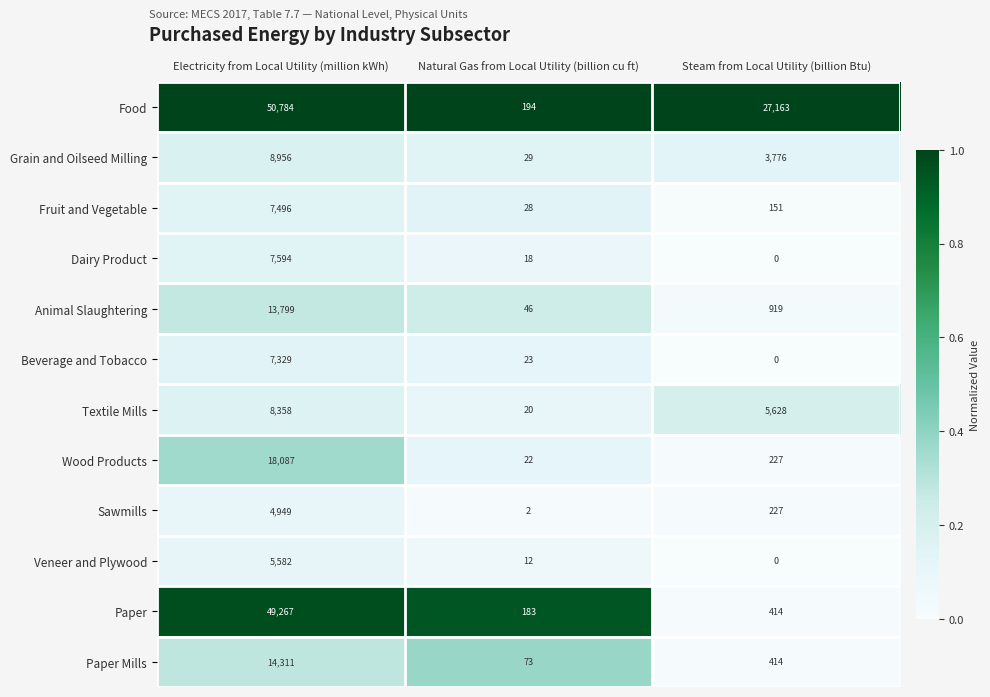

List the series in order of their peak value, lowest first.

Sawmills, Veneer and Plywood, Beverage and Tobacco, Fruit and Vegetable, Dairy Product, Textile Mills, Grain and Oilseed Milling, Animal Slaughtering, Paper Mills, Wood Products, Paper, Food